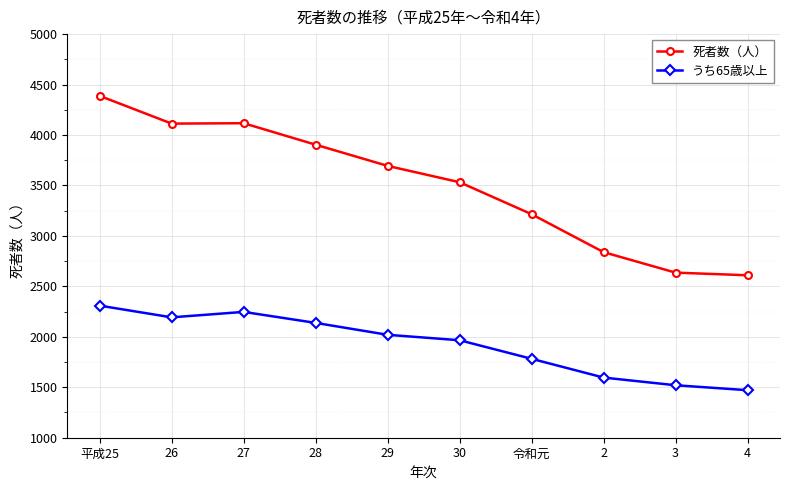

Is this an area chart (filled region under the line)?

No